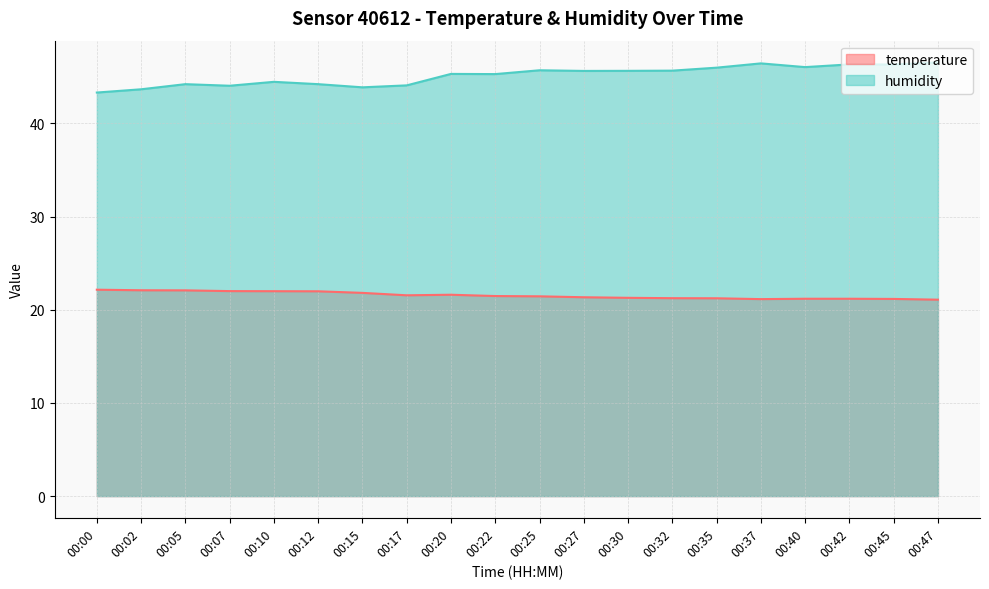

Which has a higher value, 00:27 or 00:00?

00:00